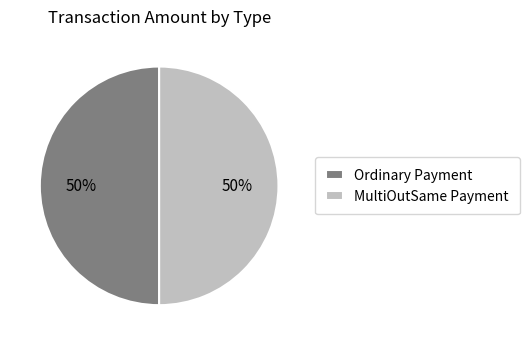

Combined, do Ordinary Payment and MultiOutSame Payment account for over 50%?

Yes